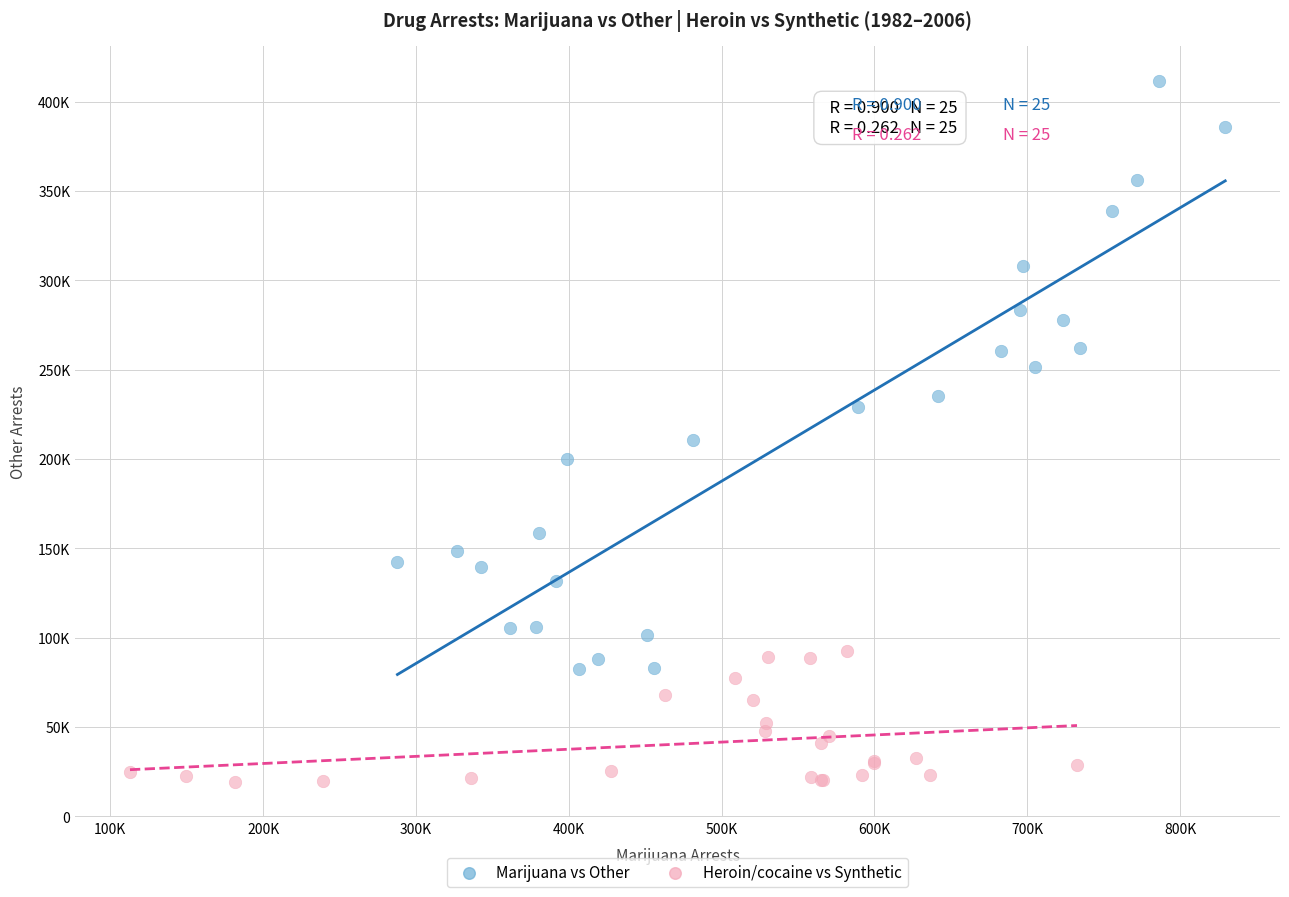

Which series contains the lowest Y value?

Heroin/cocaine vs Synthetic